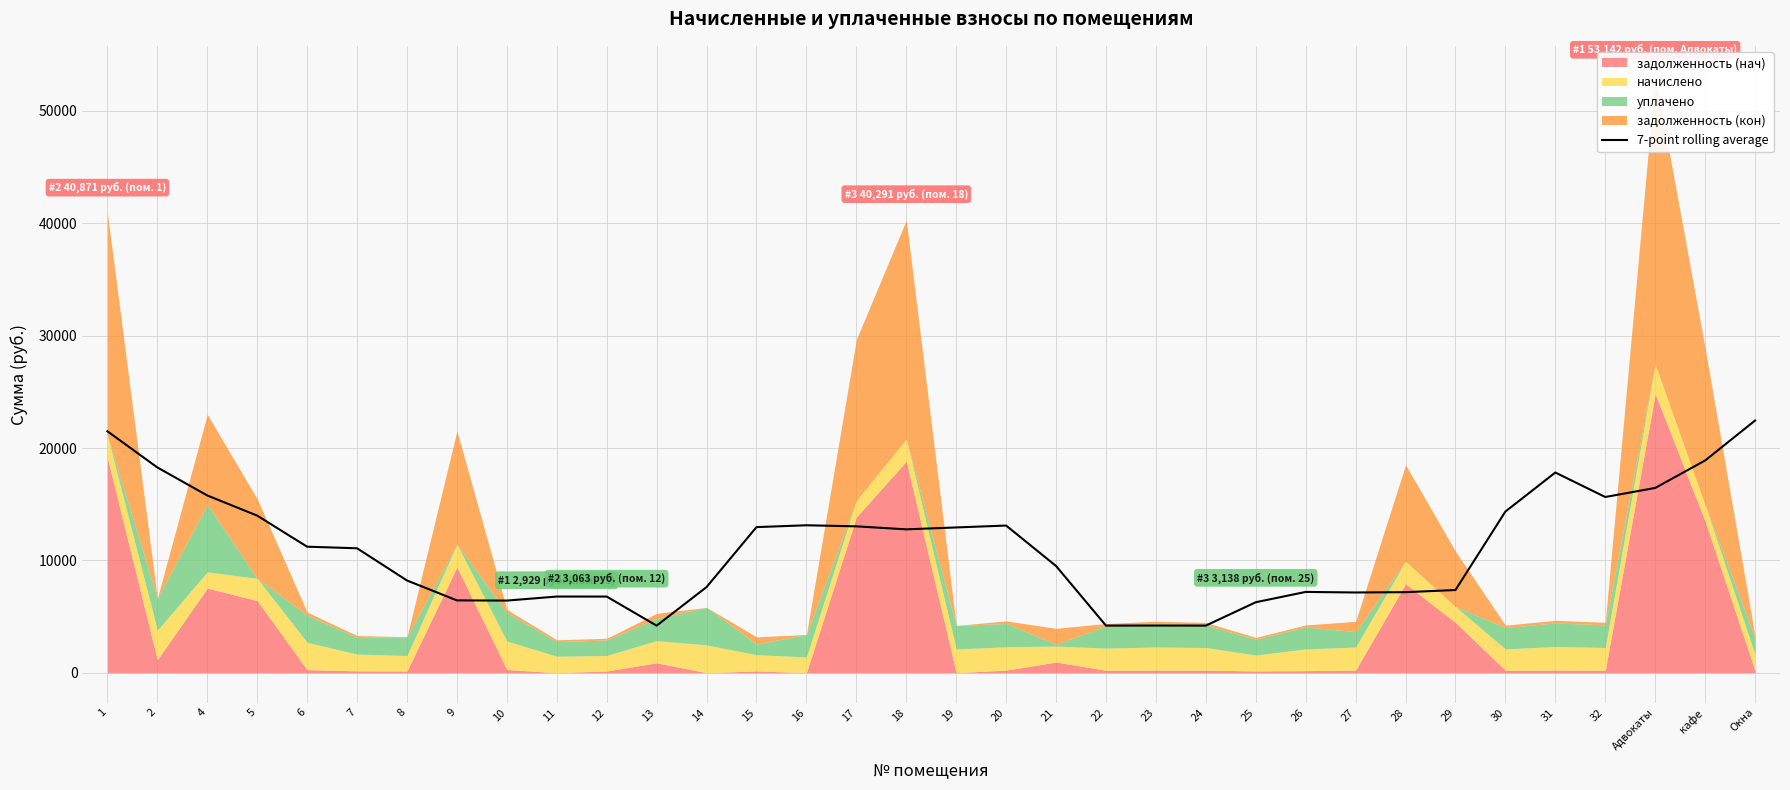

List the labels in order of value, smallest first.

13, 22, 24, 23, 25, 10, 9, 12, 11, 27, 28, 26, 29, 14, 8, 21, 7, 6, 18, 19, 15, 17, 20, 16, 5, 30, 32, 4, Адвокаты, 31, 2, кафе, 1, Окна